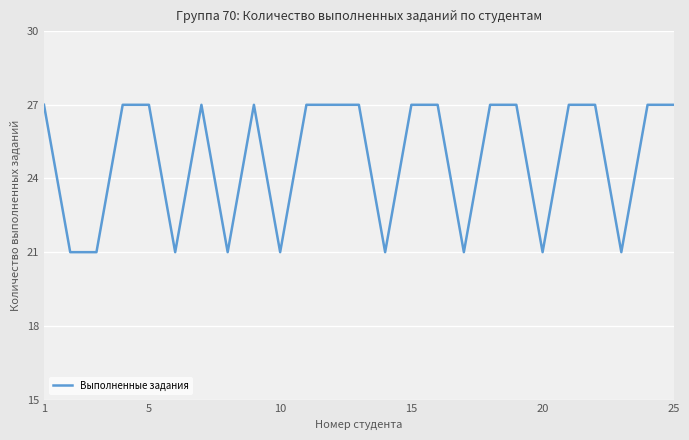

What is the minimum value shown in the chart?

21